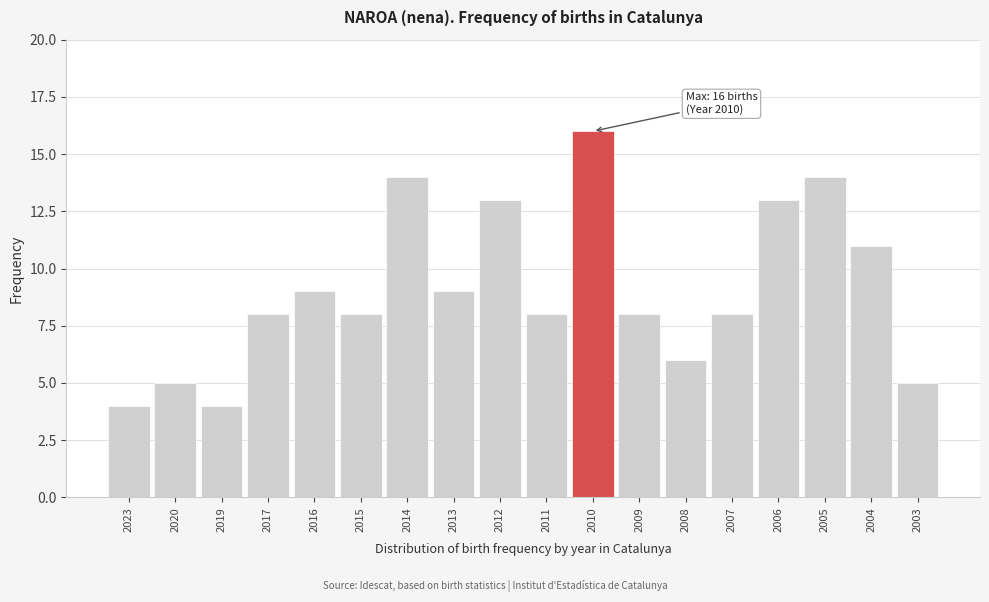

Reading right to left, transcribe all the data shown in this chart.

5	11	14	13	8	6	8	16	8	13	9	14	8	9	8	4	5	4